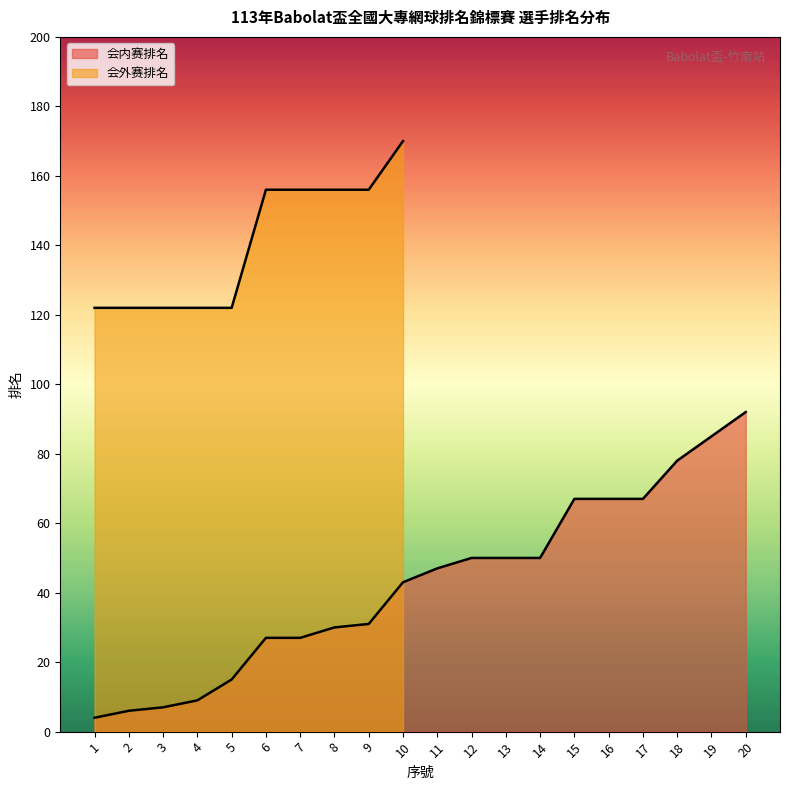

Rank the categories by value from lowest to highest.

1, 2, 3, 4, 5, 6, 7, 8, 9, 10, 11, 12, 13, 14, 15, 16, 17, 18, 19, 20